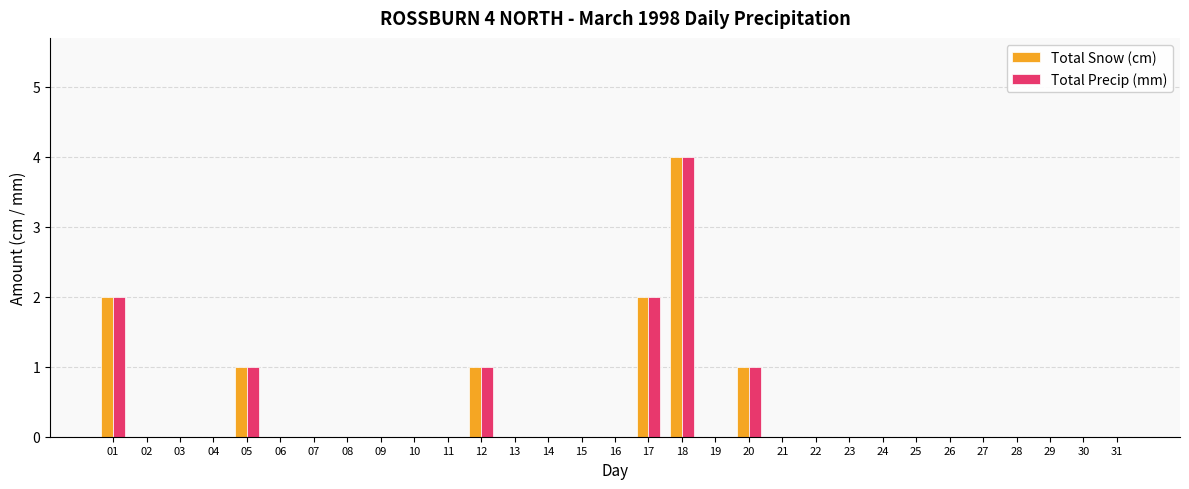

What is the maximum value for Total Precip (mm)?

4